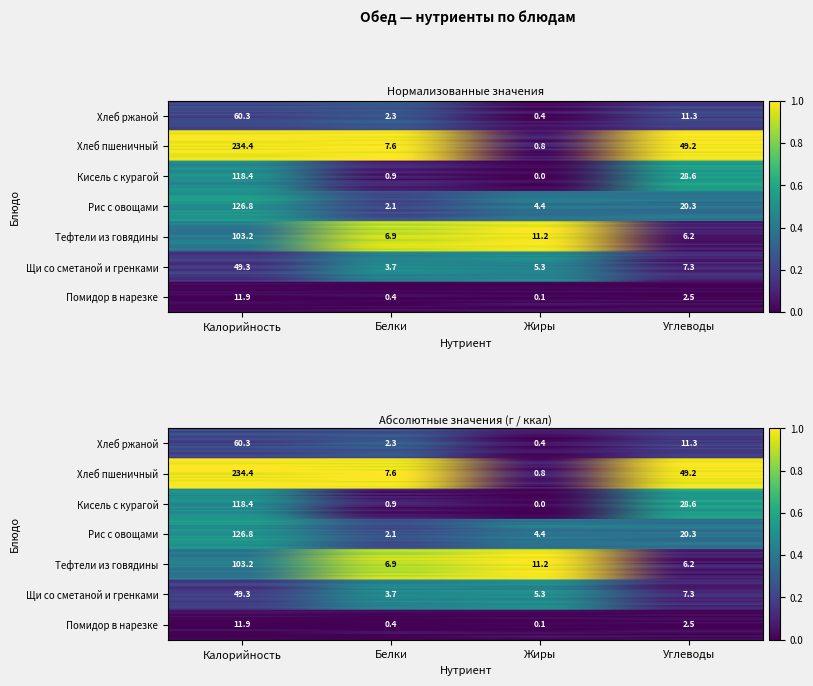

Which series has the largest total across all categories?

Рис с овощами